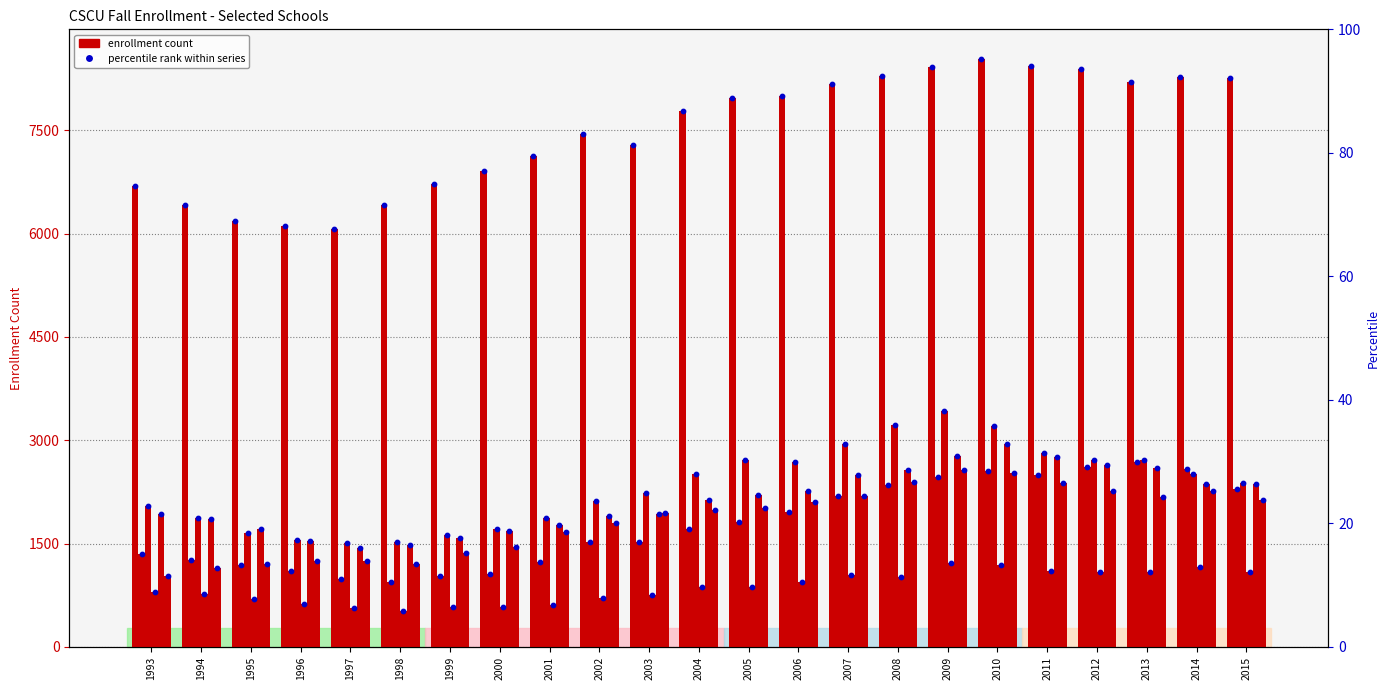

At which category is the sum across all series the highest?

2010